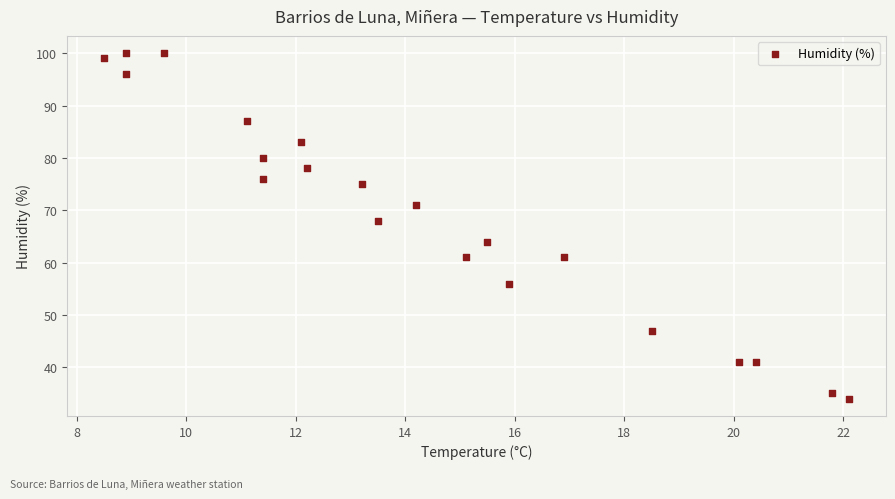

What Y value in the scatter plot is closest to 67?

68